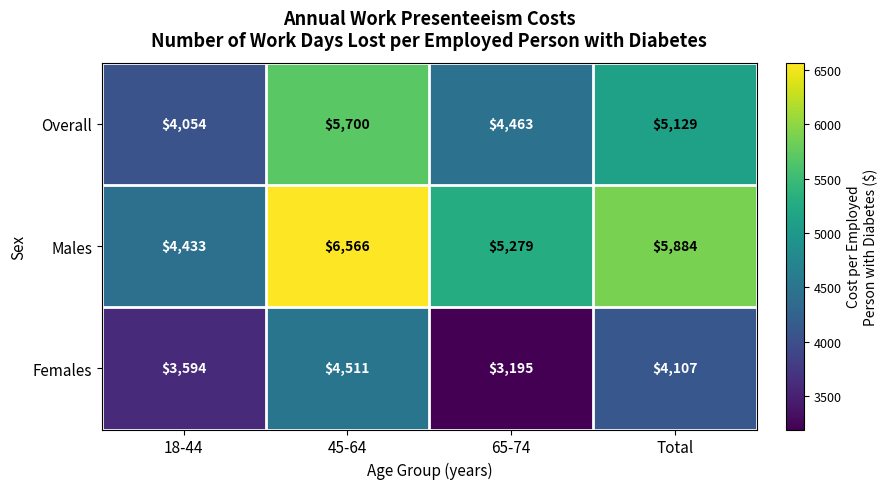

What is the difference between the highest and lowest values at 65-74?

2084